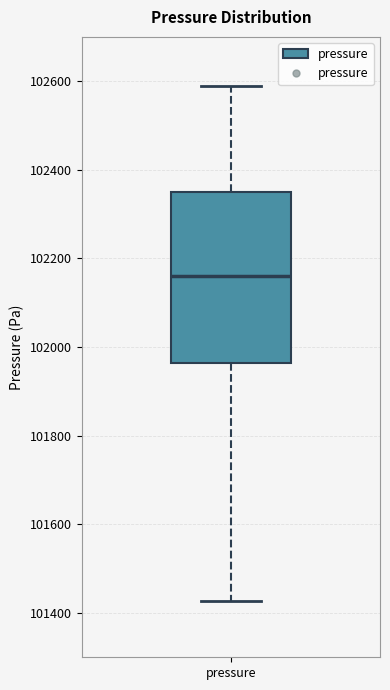

Where does the median line of the box for pressure sit on the y-axis? The values are not printed on the chart, so give them approximately, as read against the axis.

102160